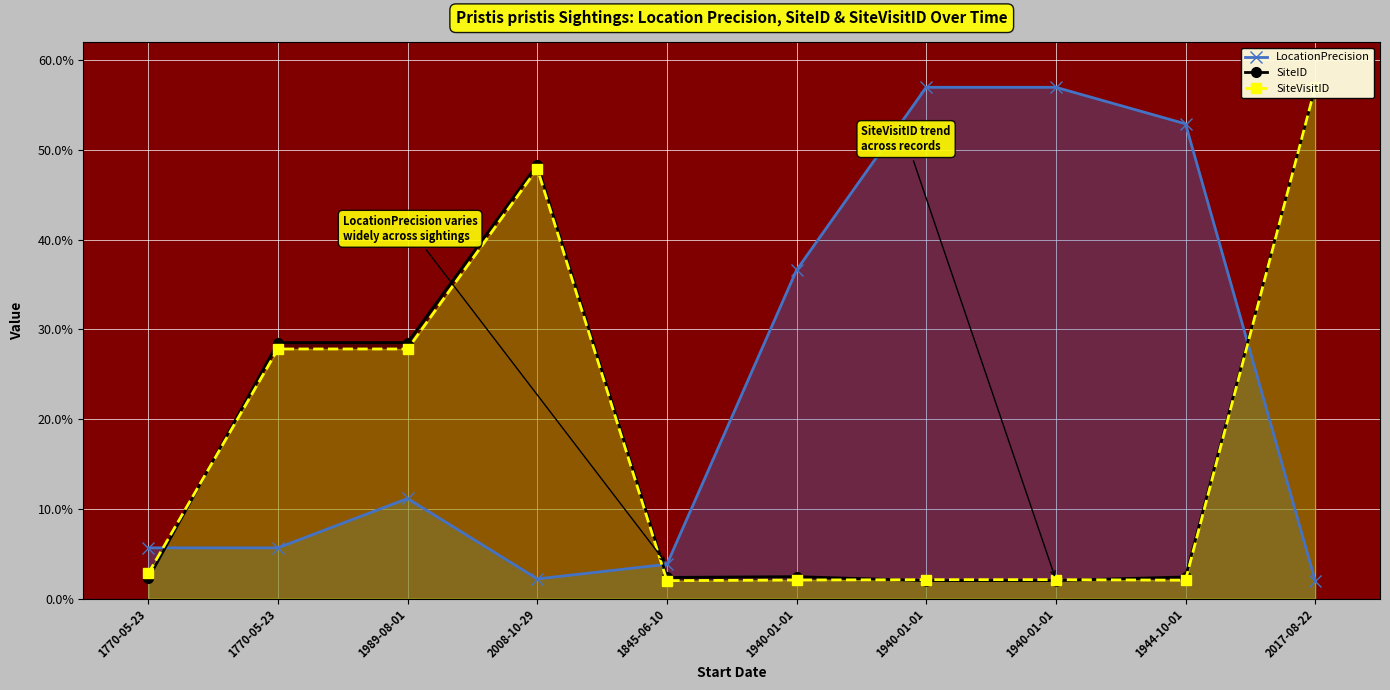

How many times do SiteVisitID and SiteID cross each other?

4